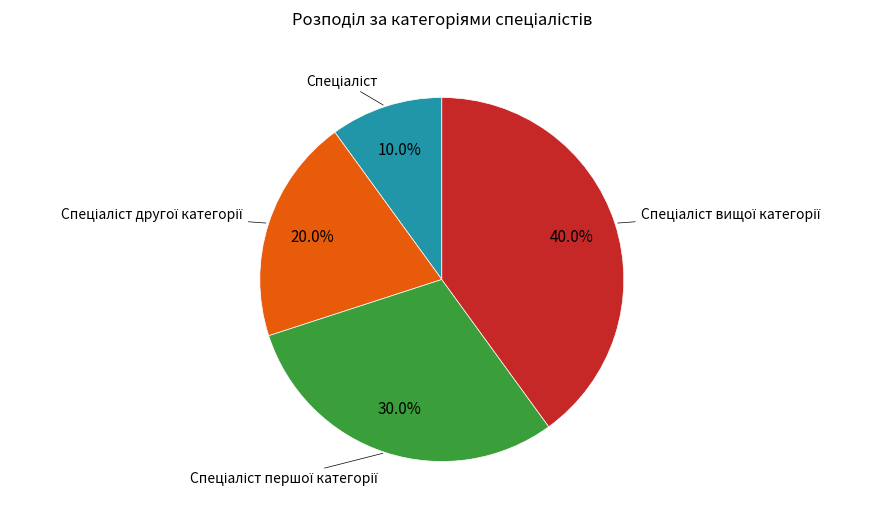

Is there a majority slice in this chart?

No